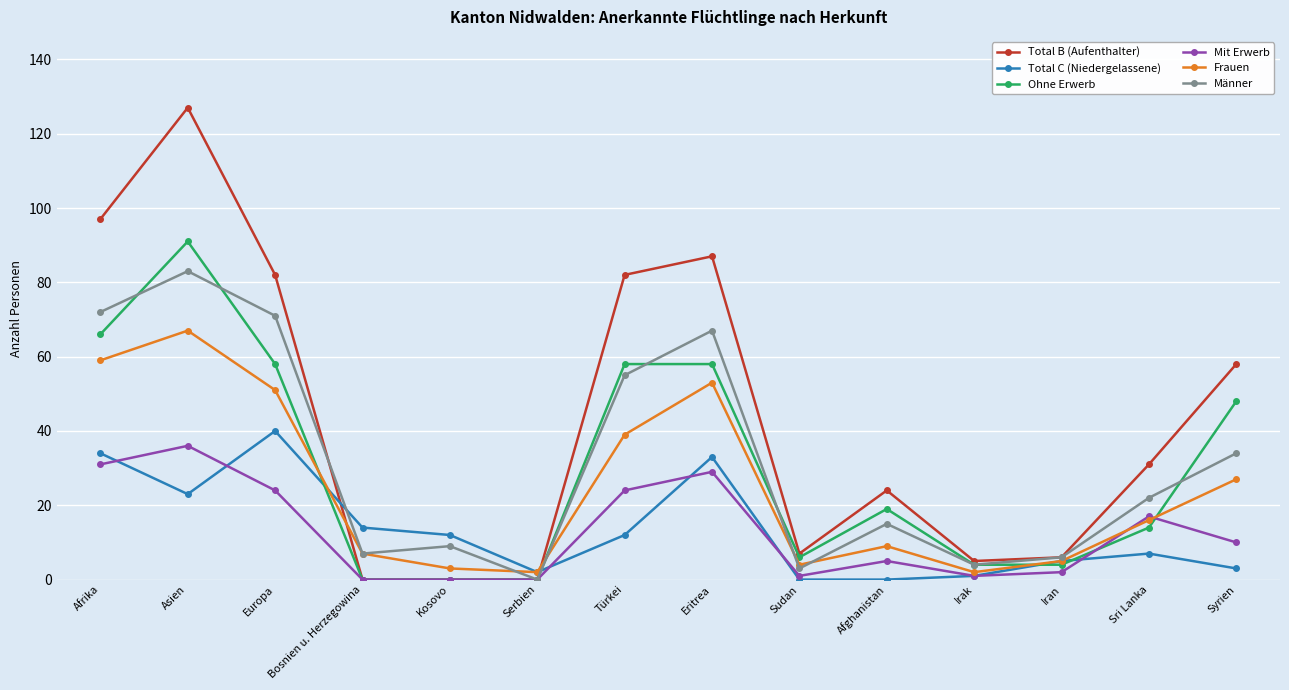

What is the approximate value of Ohne Erwerb at Eritrea?

58